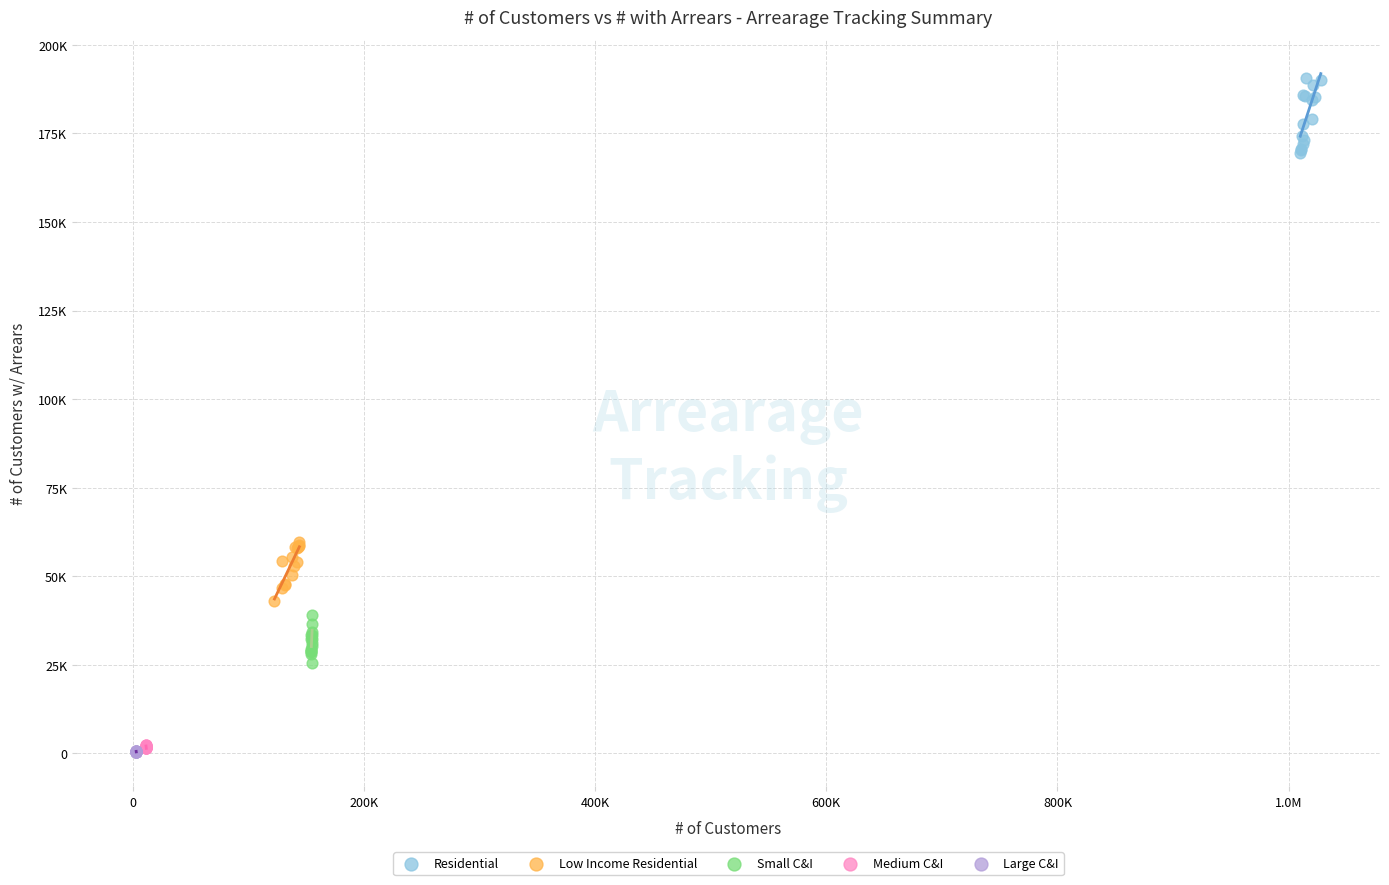

What are all the series names shown in the legend?

Residential, Low Income Residential, Small C&I, Medium C&I, Large C&I